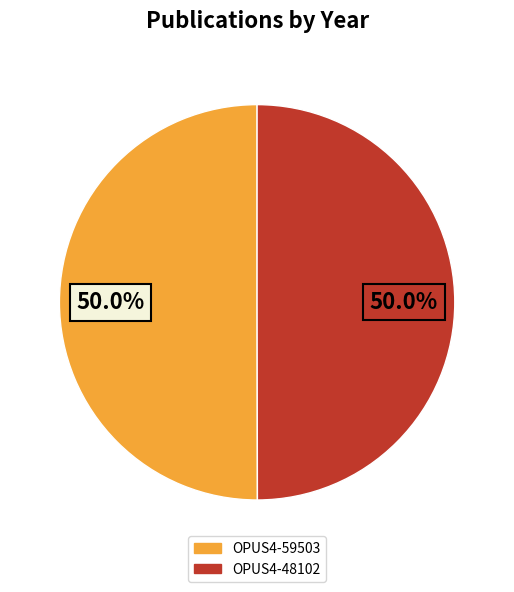

Approximately how many times larger is the value at OPUS4-48102 compared to OPUS4-59503?

1.0